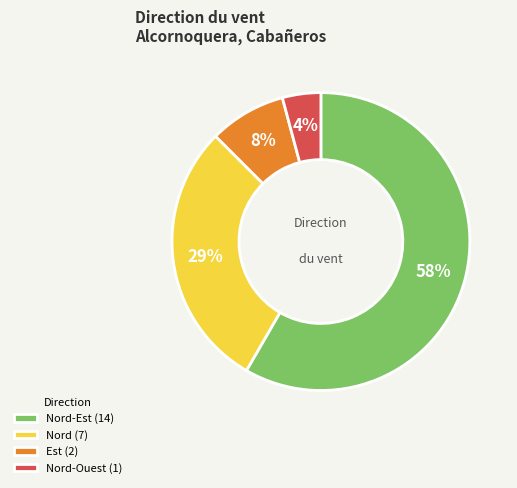

Combined, do Nord (7) and Nord-Ouest (1) account for over 50%?

No